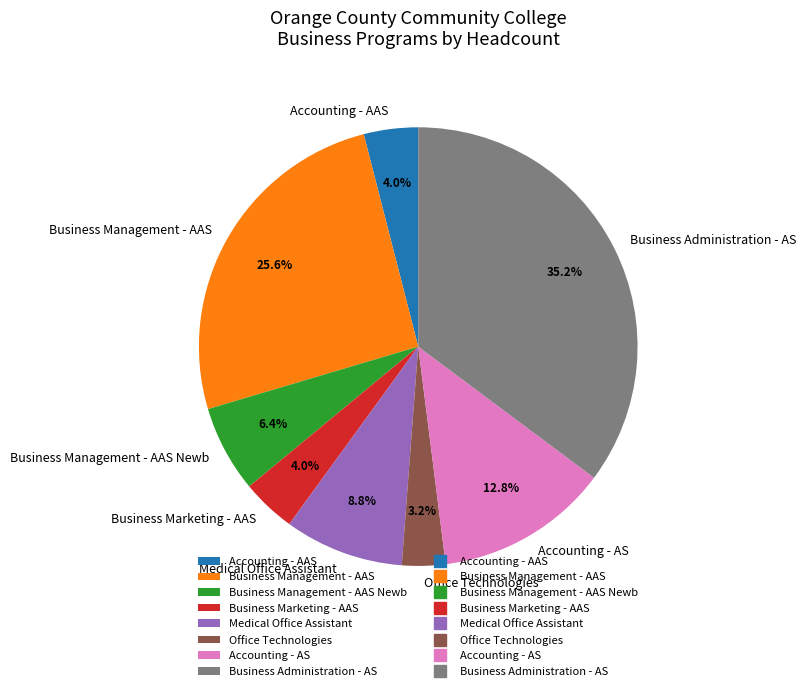

Is Business Management - AAS the majority of the pie?

No